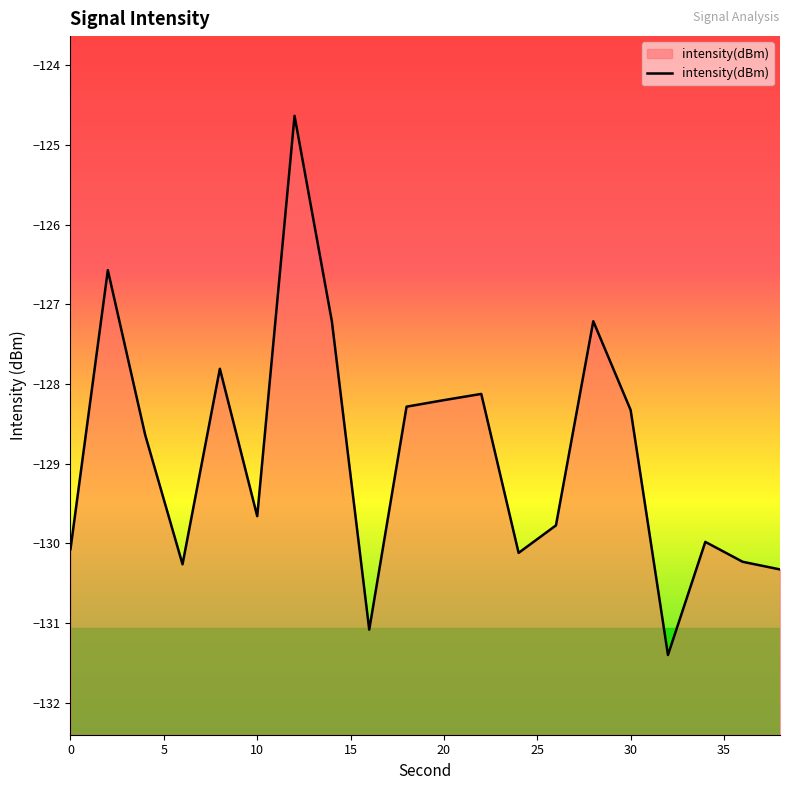

What is the value of the 20th point from the left?

-130.3